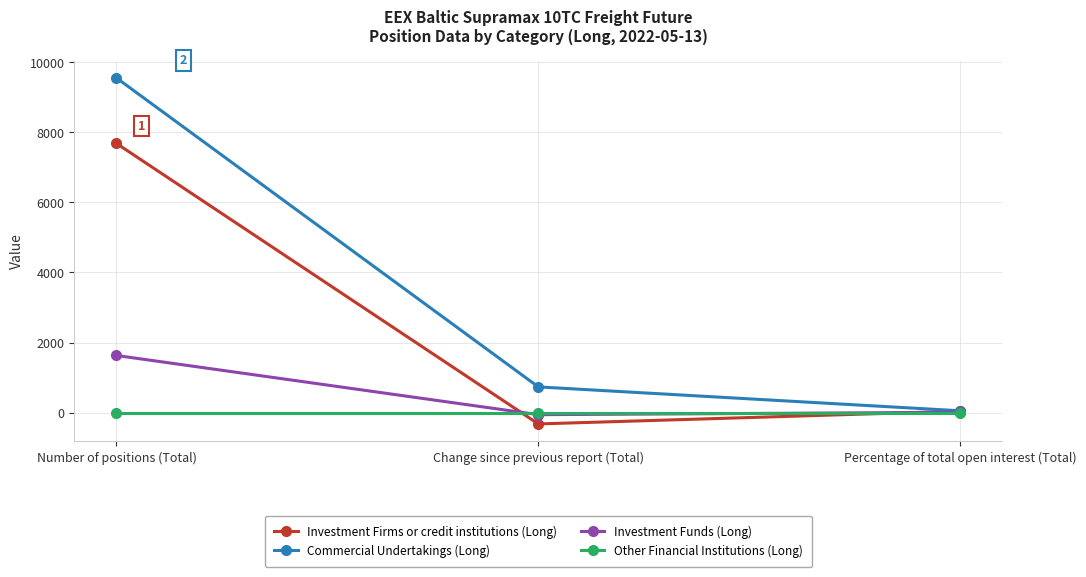

Does the chart have visible grid lines?

Yes